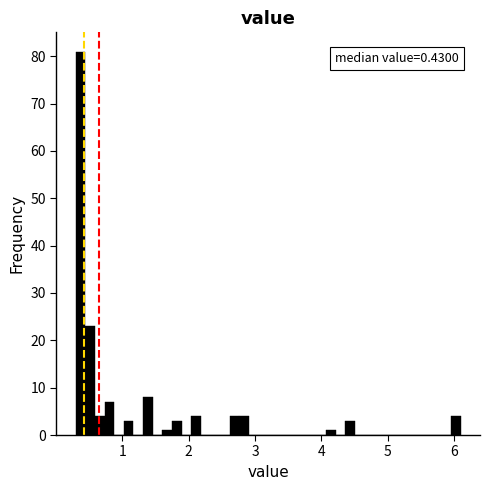

Around what value on the x-axis is the tallest bar? Give the approximate position of its centre, as read against the axis.

0.4